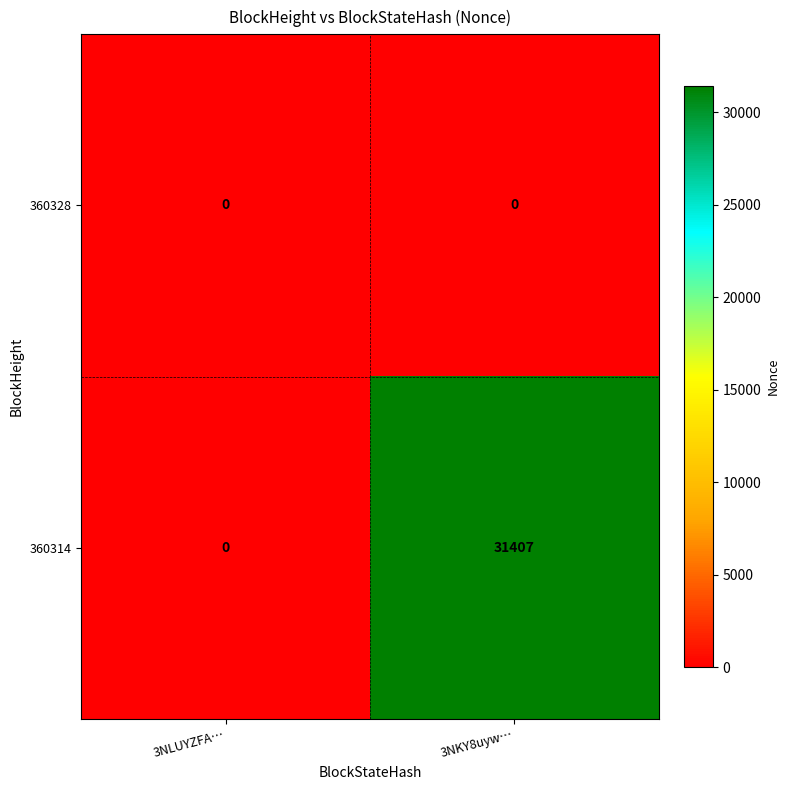

Reading left to right, what are all the values shown in this chart?

360328: 0	0
360314: 0	31407